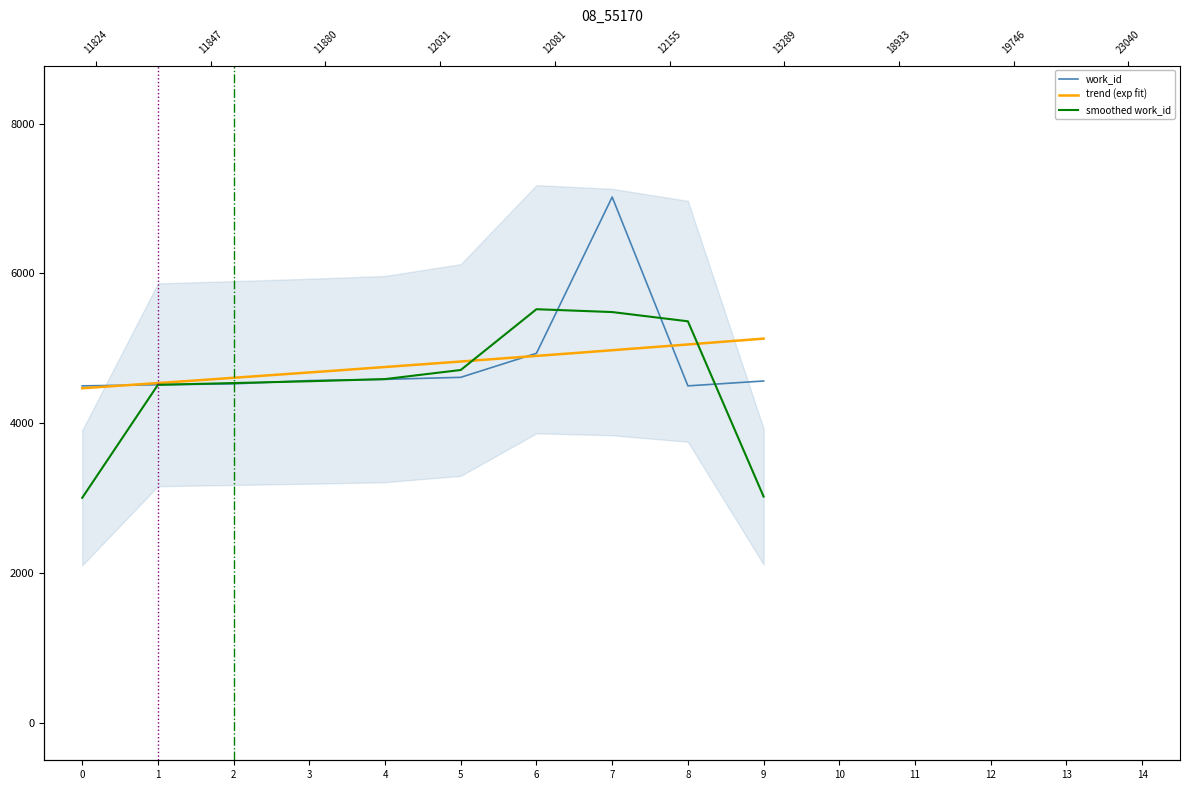

Rank the categories by value from highest to lowest.

7, 6, 5, 4, 3, 9, 2, 1, 0, 8